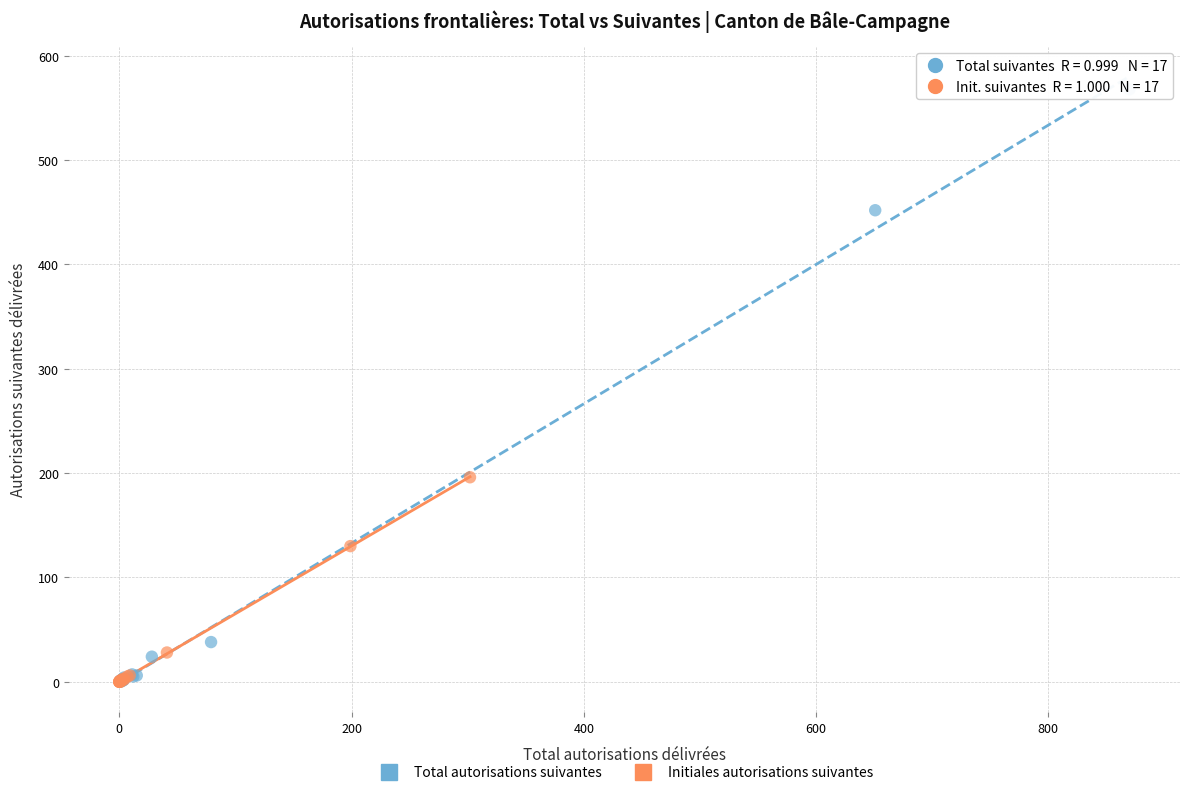

Which series has the largest Y range (max minus min)?

Total autorisations suivantes